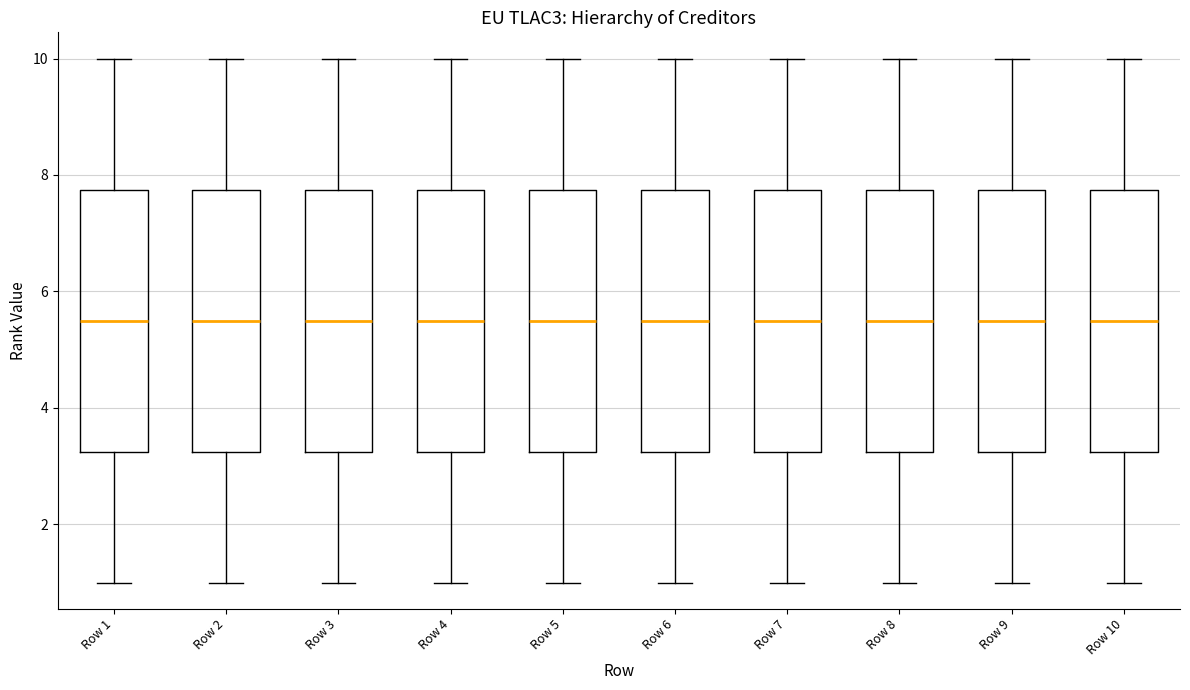

Reading left to right, read every box against the y-axis: the position of its median line, the range the box covers, and the ends of its whiskers. The values are not printed on the chart, so give them approximately, as read against the axis.

Row 1: median 5.6, box 3.2 to 7.8, whiskers 1.0 to 10.0
Row 2: median 5.6, box 3.2 to 7.8, whiskers 1.0 to 10.0
Row 3: median 5.6, box 3.2 to 7.8, whiskers 1.0 to 10.0
Row 4: median 5.6, box 3.2 to 7.8, whiskers 1.0 to 10.0
Row 5: median 5.6, box 3.2 to 7.8, whiskers 1.0 to 10.0
Row 6: median 5.6, box 3.2 to 7.8, whiskers 1.0 to 10.0
Row 7: median 5.6, box 3.2 to 7.8, whiskers 1.0 to 10.0
Row 8: median 5.6, box 3.2 to 7.8, whiskers 1.0 to 10.0
Row 9: median 5.6, box 3.2 to 7.8, whiskers 1.0 to 10.0
Row 10: median 5.6, box 3.2 to 7.8, whiskers 1.0 to 10.0